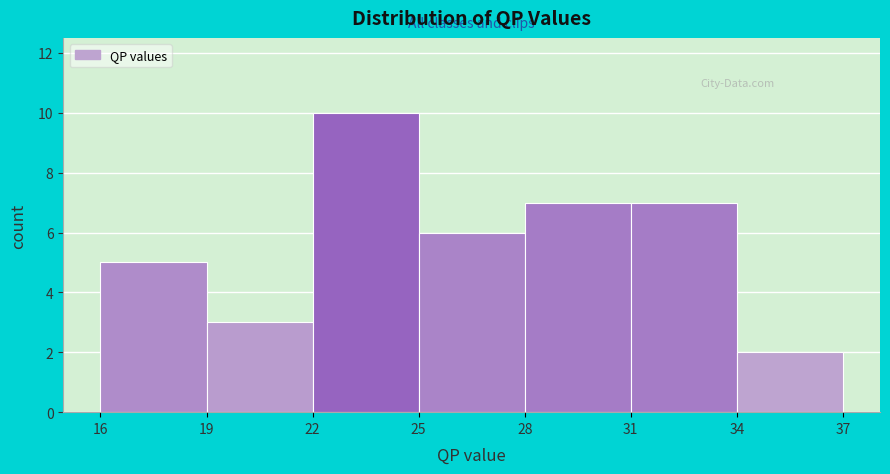

What is the height of the bar covering 25 to 28 on the x-axis? The values are not printed on the chart, so give them approximately, as read against the axis.

6